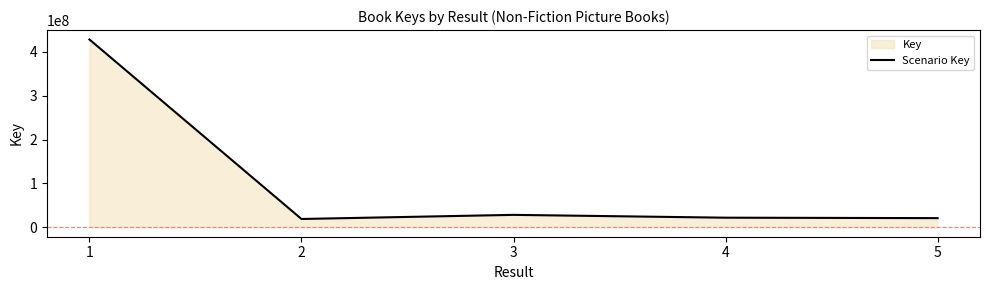

The value at 3 is 11685413. True or false?

False